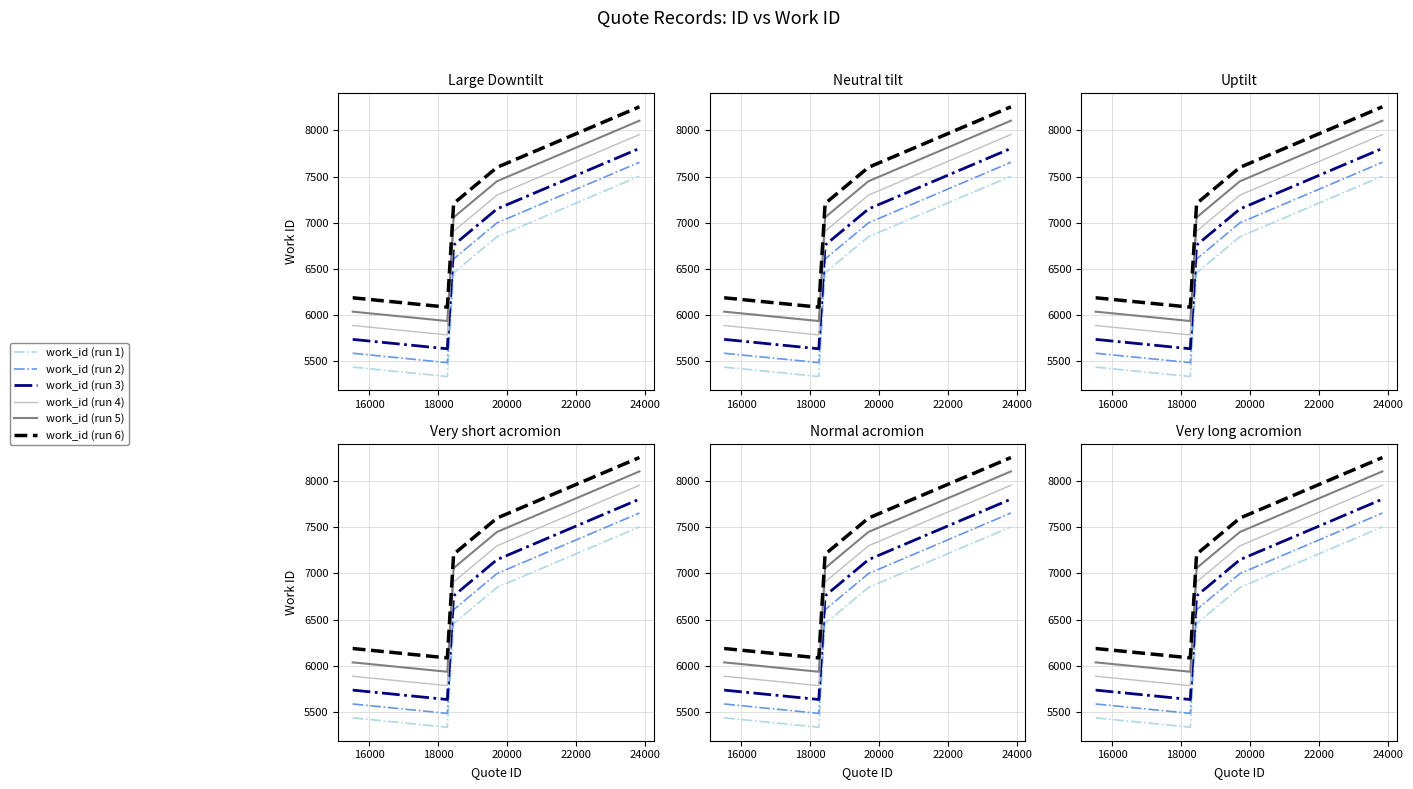

True or false: work_id (run 3) and work_id (run 1) intersect in this chart.

False